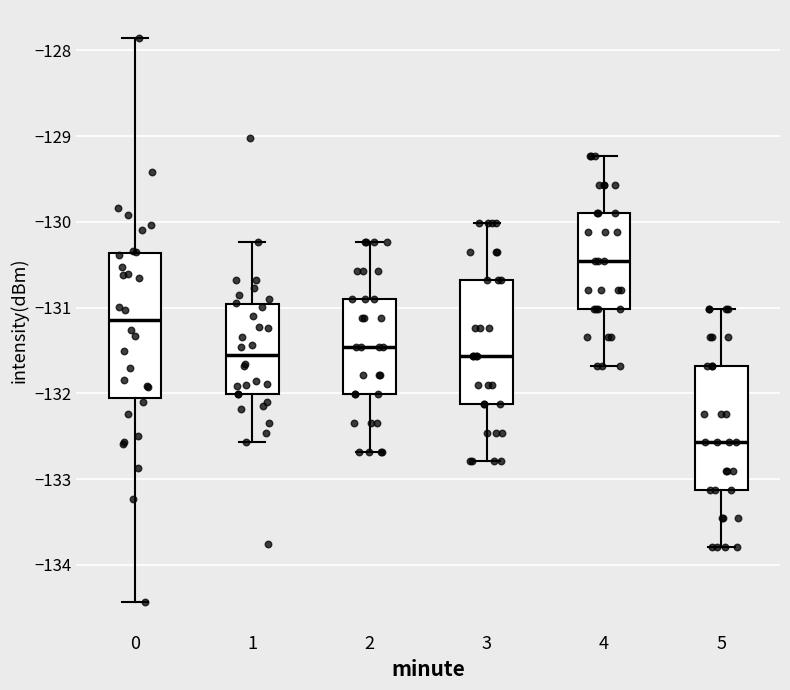

Which box is the tallest, from its lower edge to its upper edge?

0